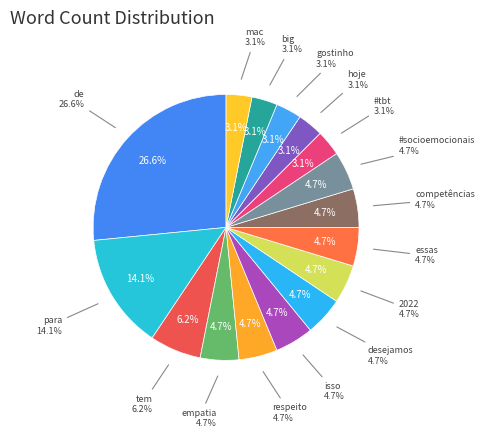

How many segments does this pie chart have?

16